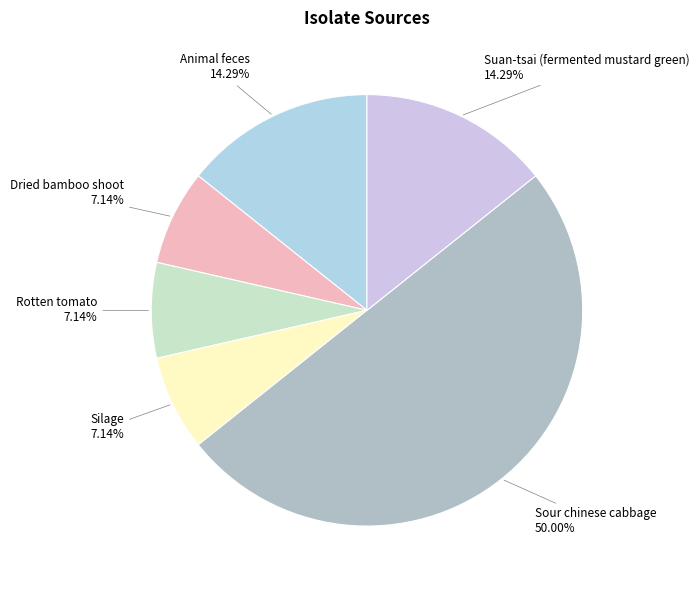

Combined, do Dried bamboo shoot and Silage account for over 50%?

No